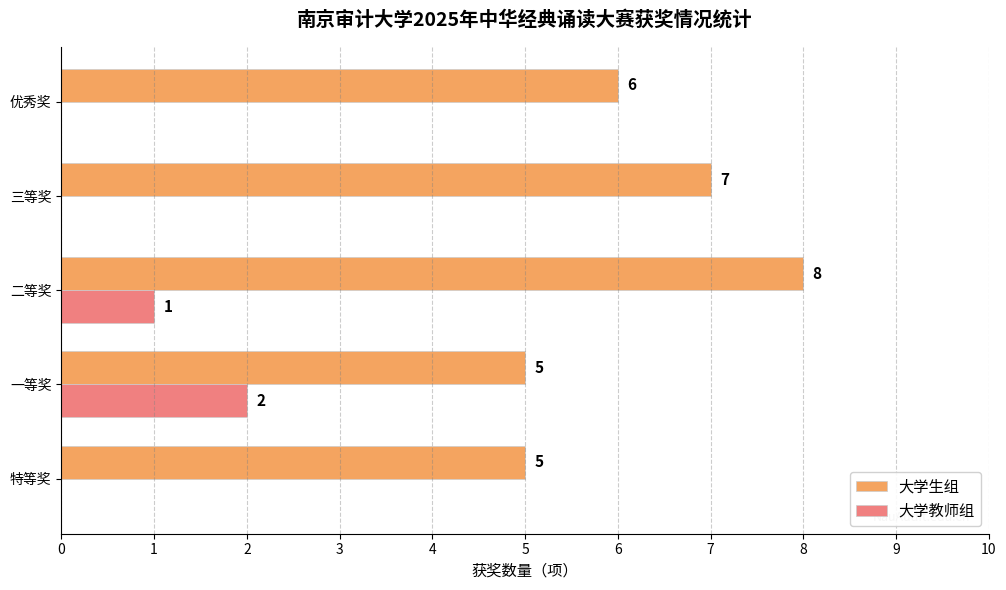

At which category is the sum across all series the highest?

二等奖